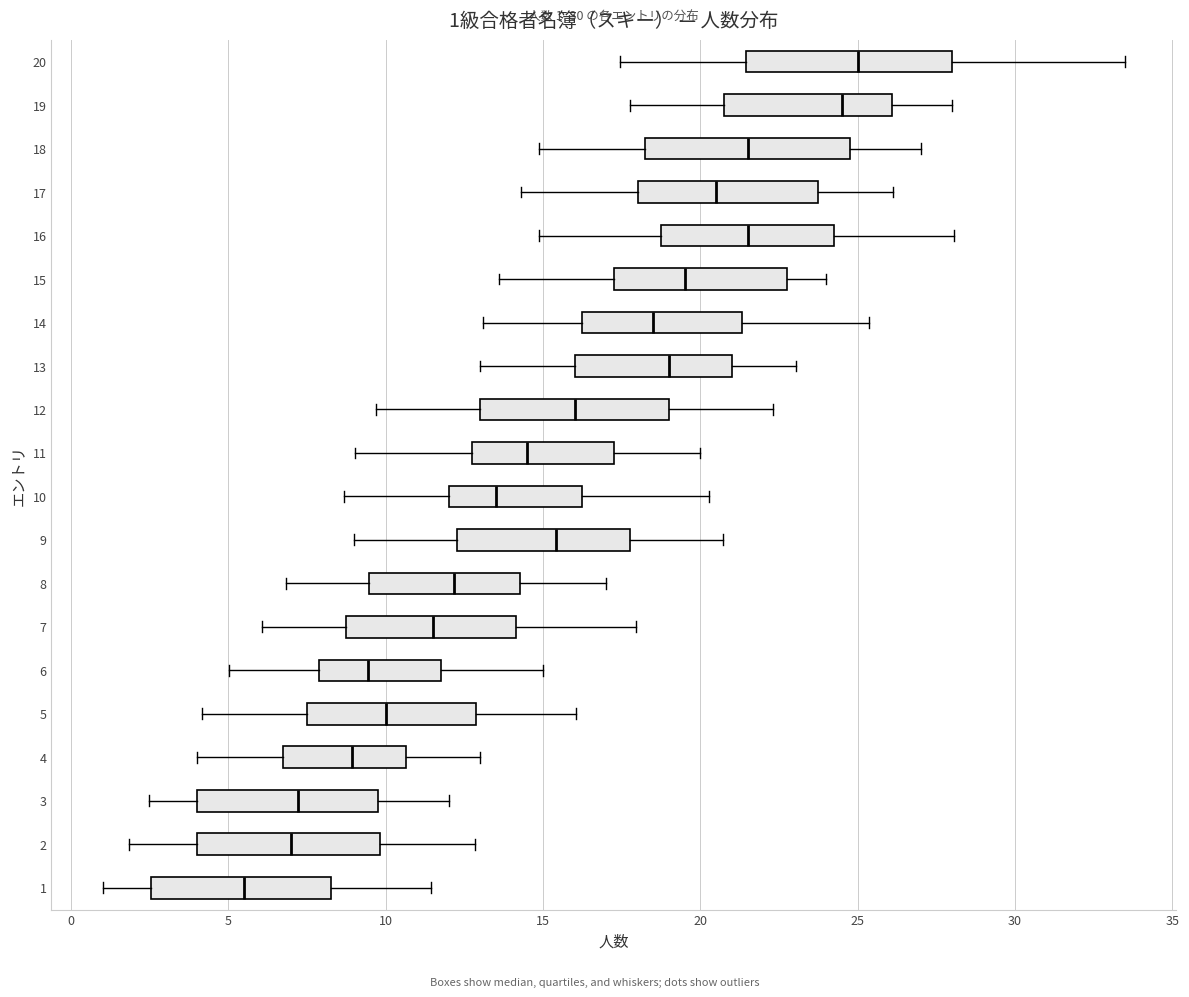

Which box's median line is the furthest to the left?

1